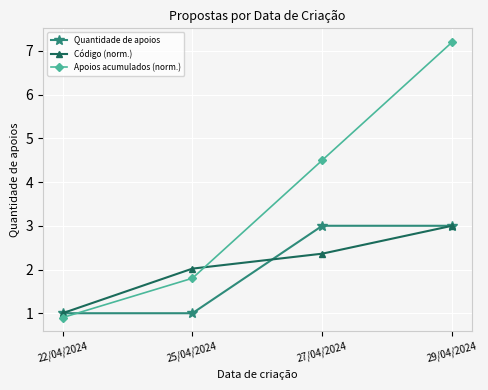

Rank the categories by Código (norm.) value from highest to lowest.

29/04/2024, 27/04/2024, 25/04/2024, 22/04/2024